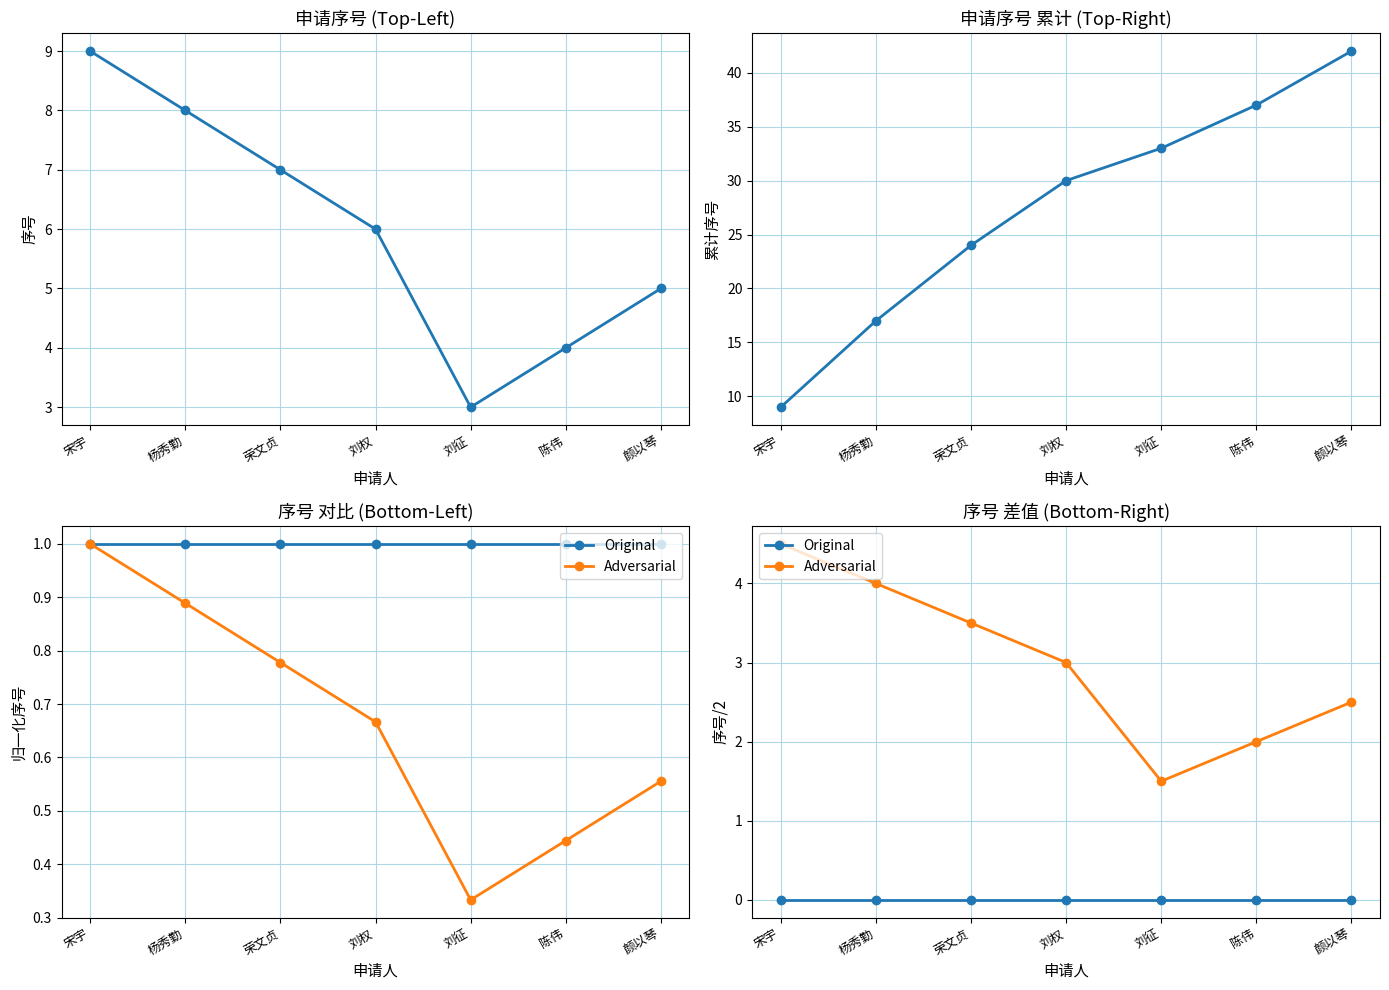

Is the value of 序号 at 颜以琴 greater than the value of Original at 刘权?

Yes